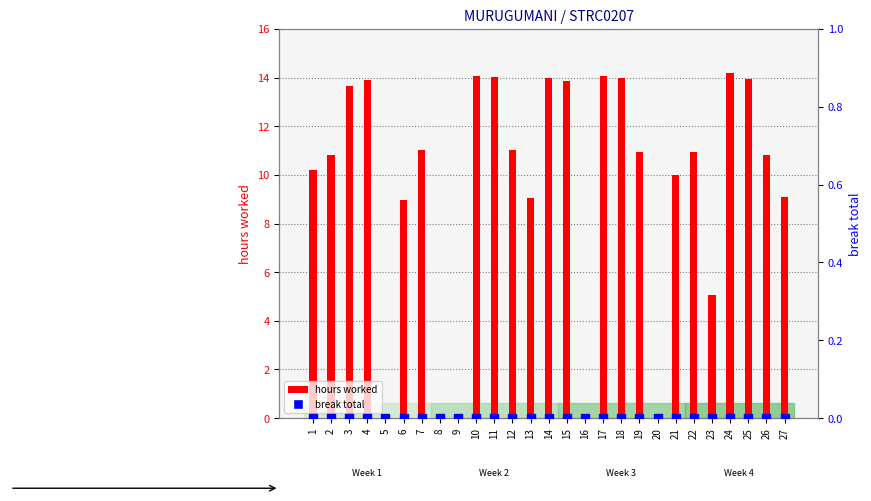

Which series reaches the maximum Y coordinate?

hours worked